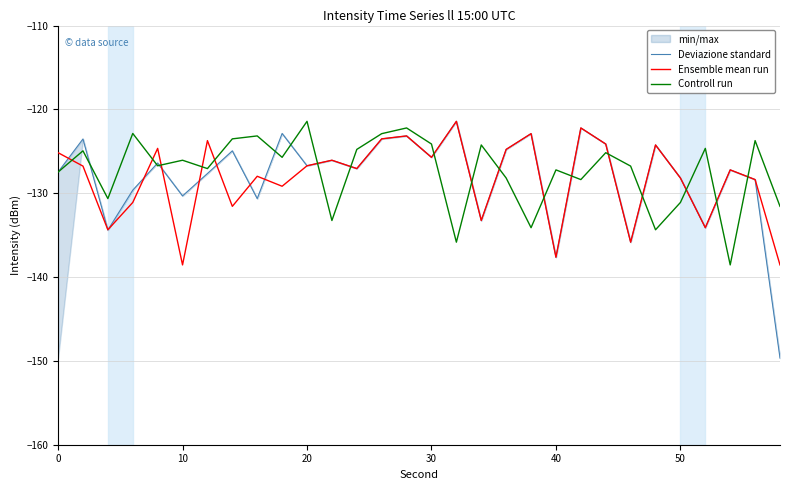

Which series has the largest range (max minus min)?

Deviazione standard